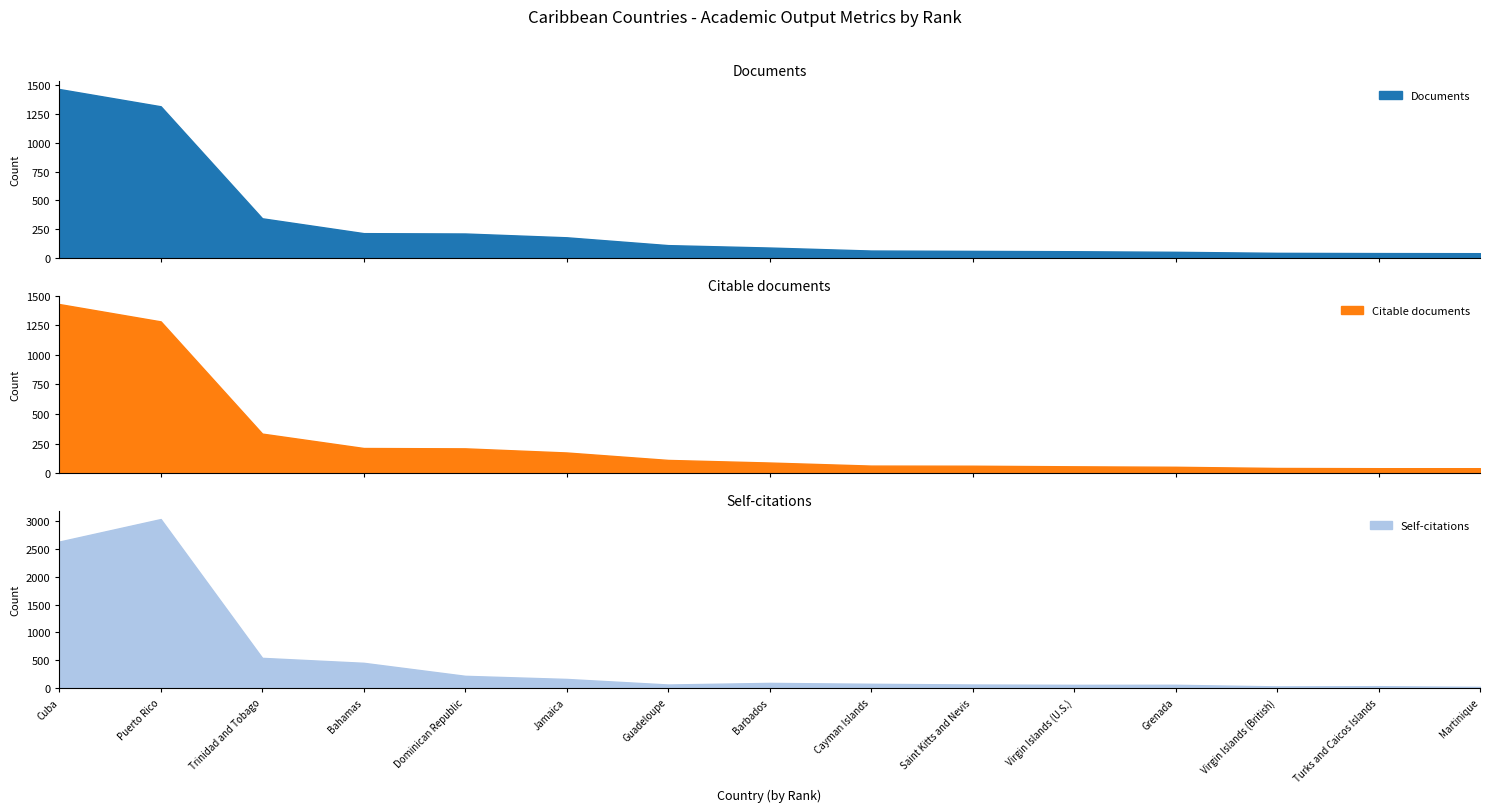

Which series has the largest total across all categories?

Self-citations